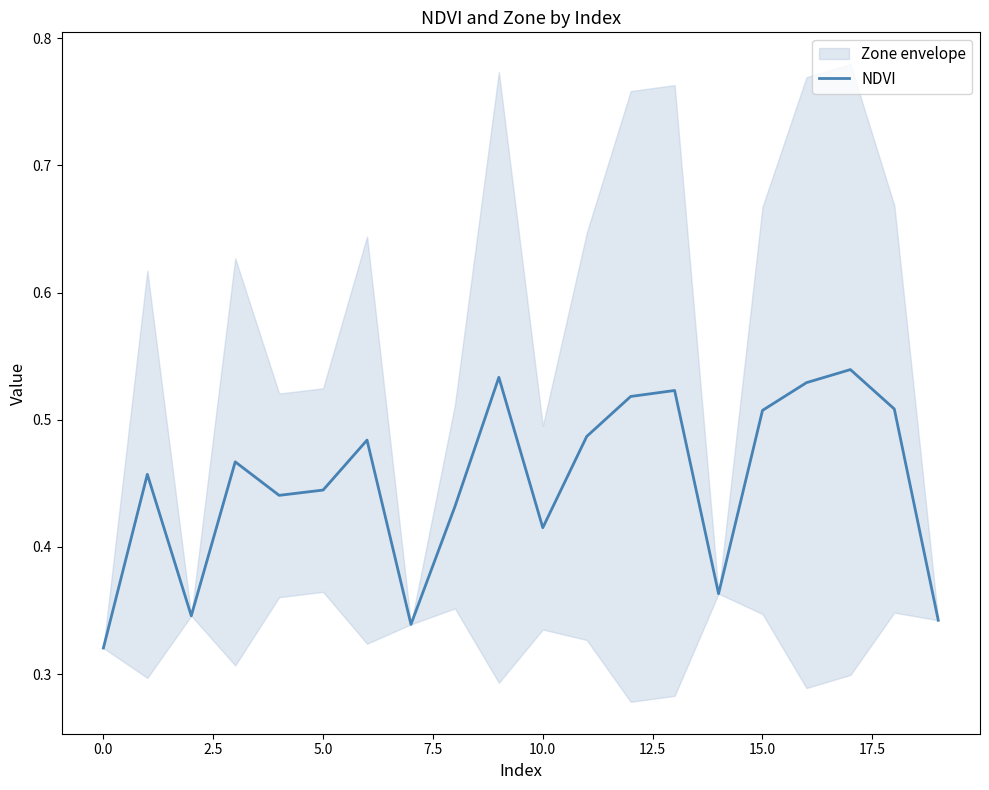

What is the greatest value displayed?

0.5